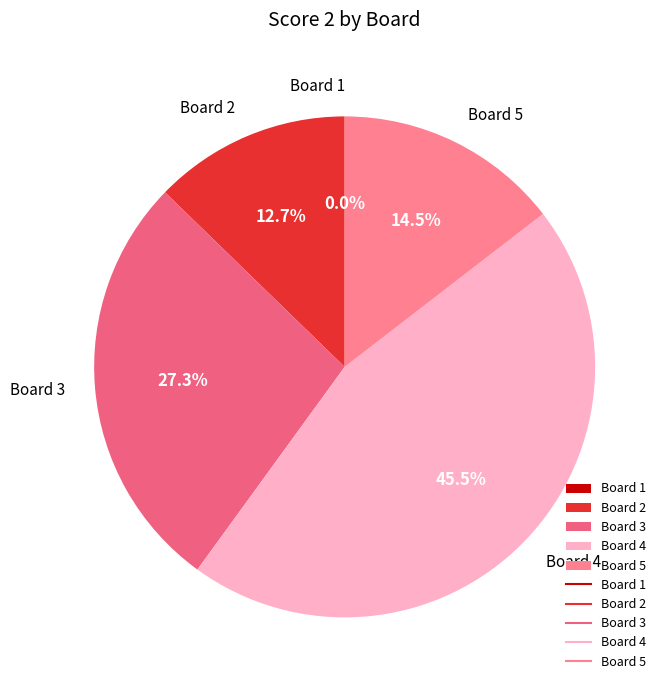

To the nearest percent, what is the combined percentage of 4 and 3?

73%